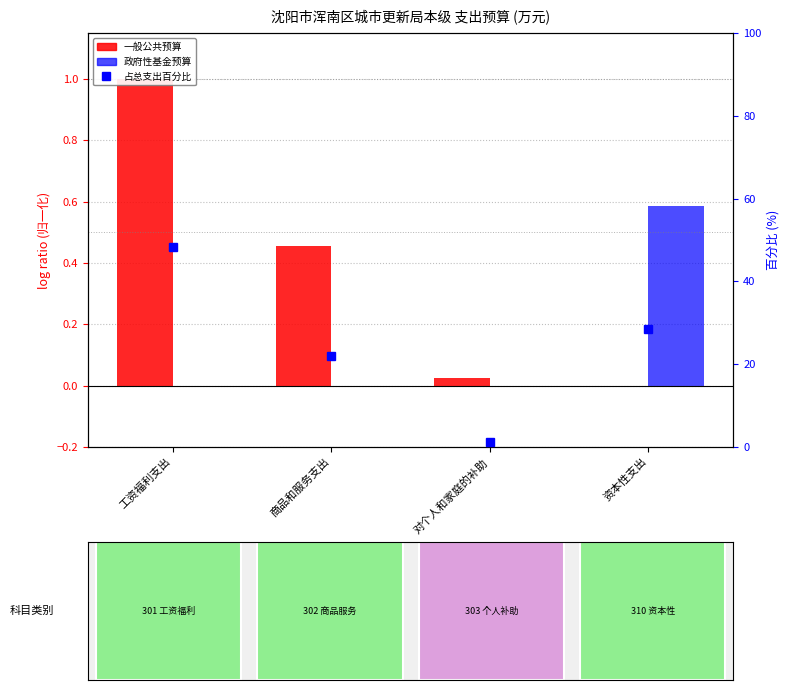

At which label does 政府性基金预算(归一化) reach its minimum?

工资福利支出